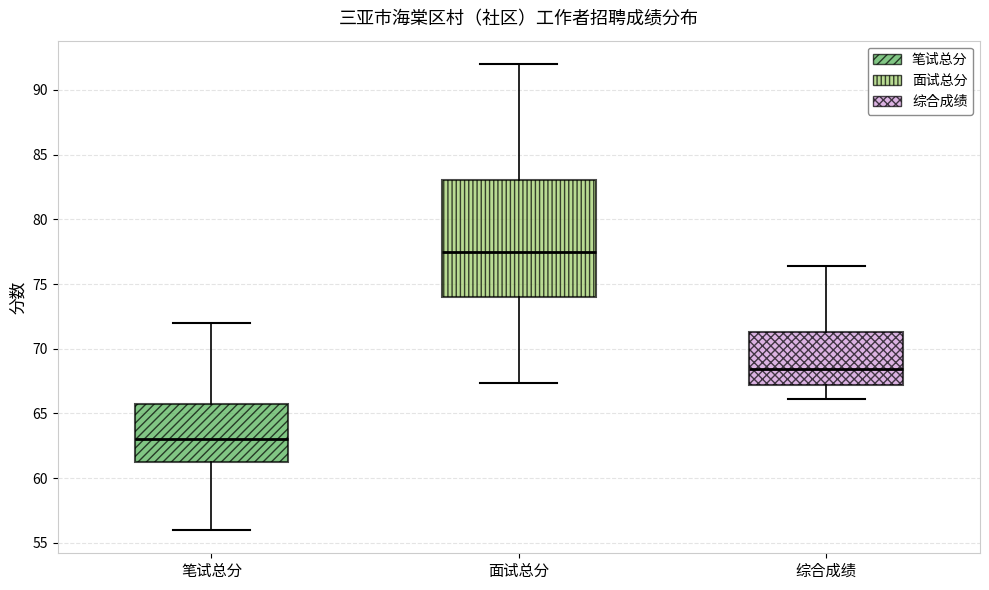

Where does the upper whisker of the box for 面试总分 end on the y-axis? The values are not printed on the chart, so give them approximately, as read against the axis.

92.0